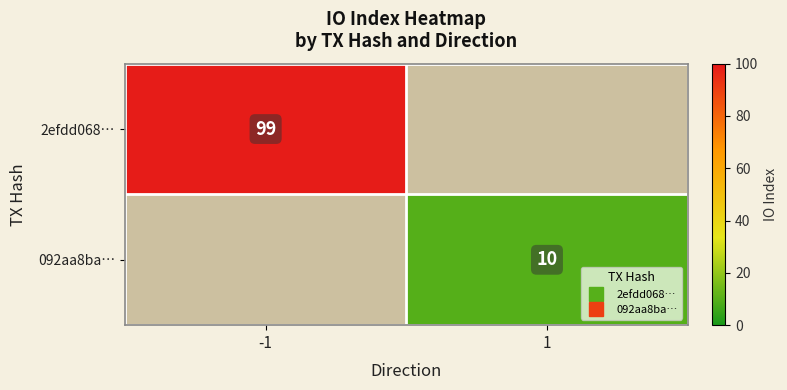

Is it true that 2efdd068… equals 144.0 at -1?

False